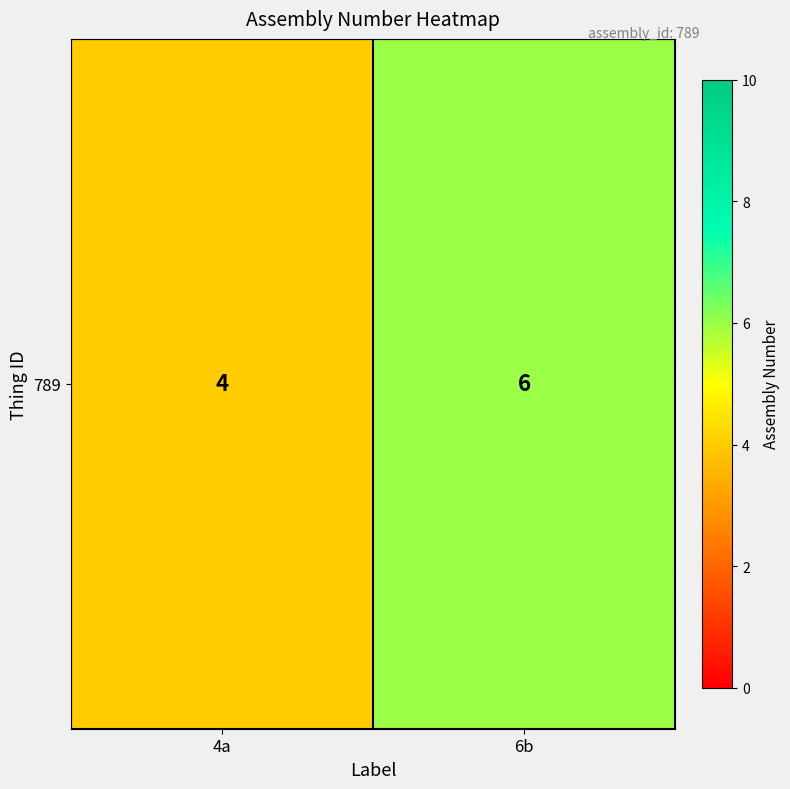

Reading left to right, extract all data points from this chart.

4a=4	6b=6